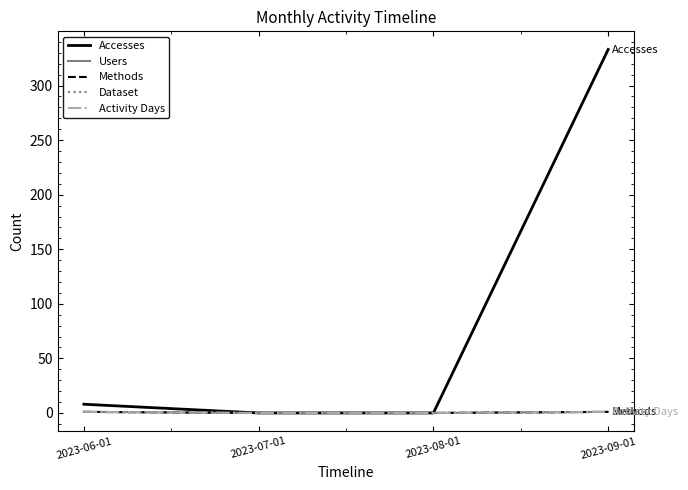

Is this an area chart (filled region under the line)?

No